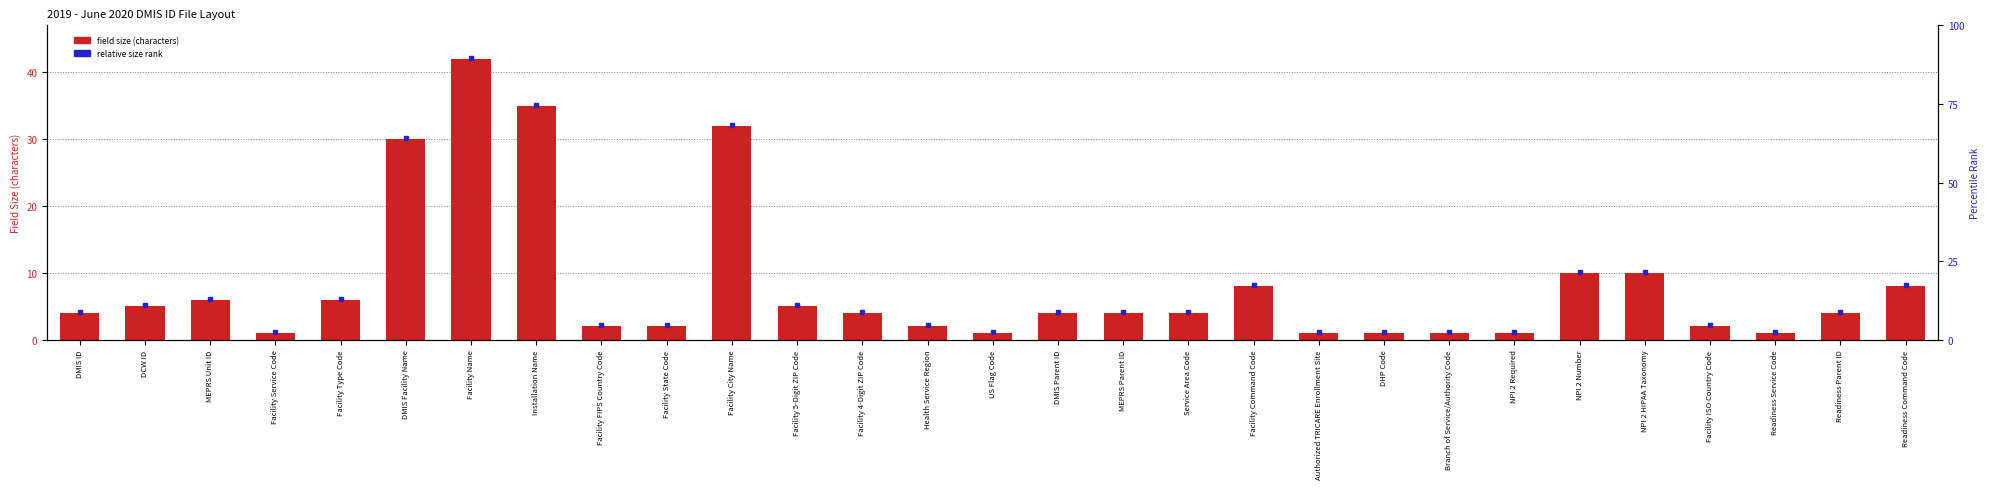

What is the difference between the values at Facility 4-Digit ZIP Code and Facility Name?

38